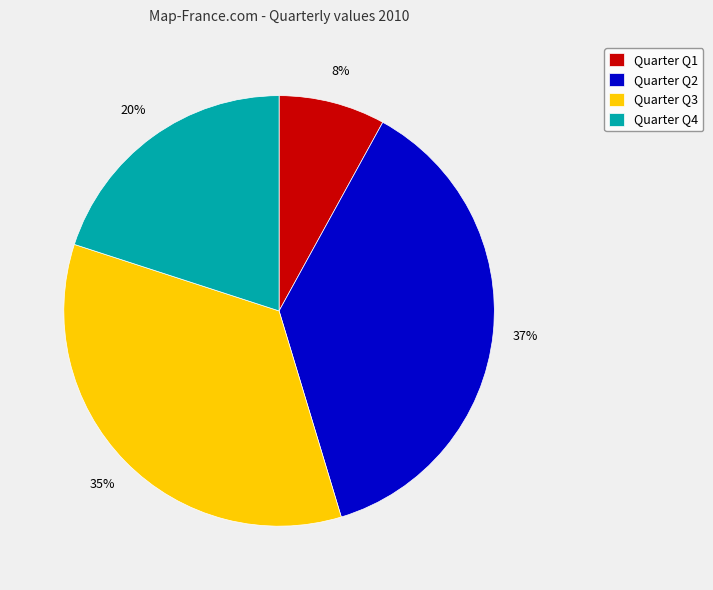

To the nearest percent, what is the difference between the largest and smallest slice percentages?

29%